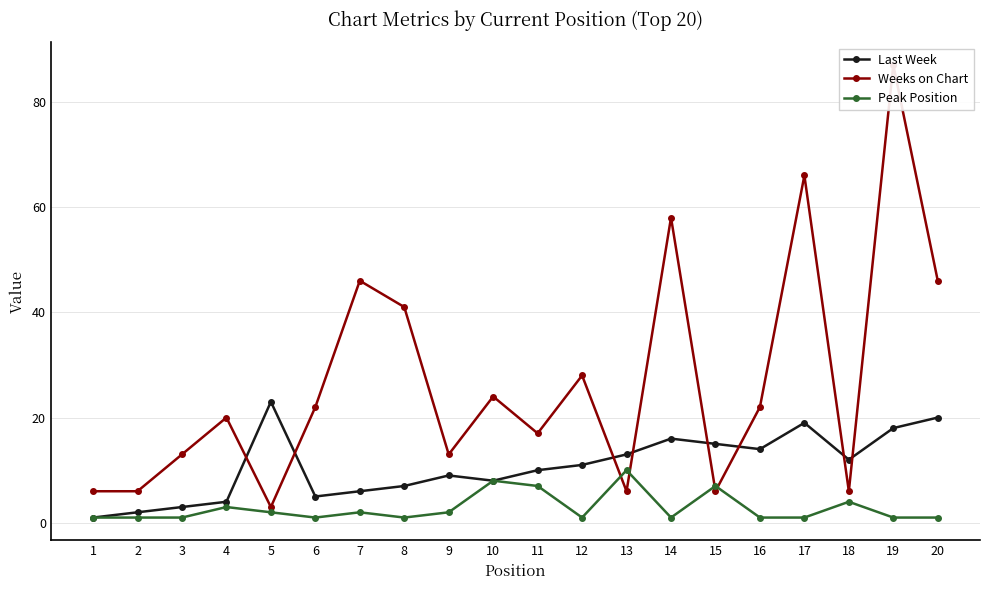

True or false: Last Week has more than 2 interior local peaks.

True